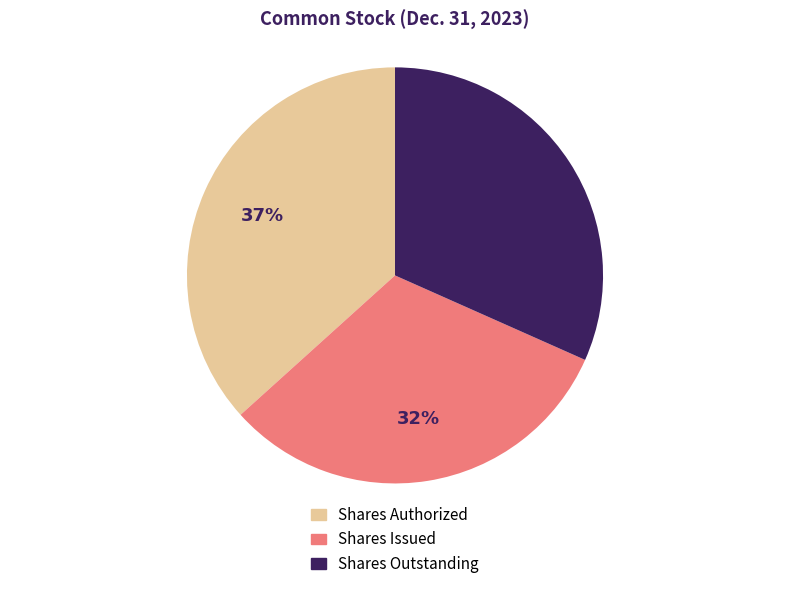

Is there a majority slice in this chart?

No